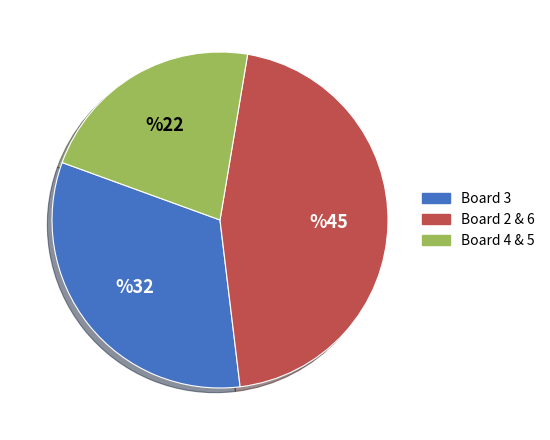

Does any single category account for the majority?

No